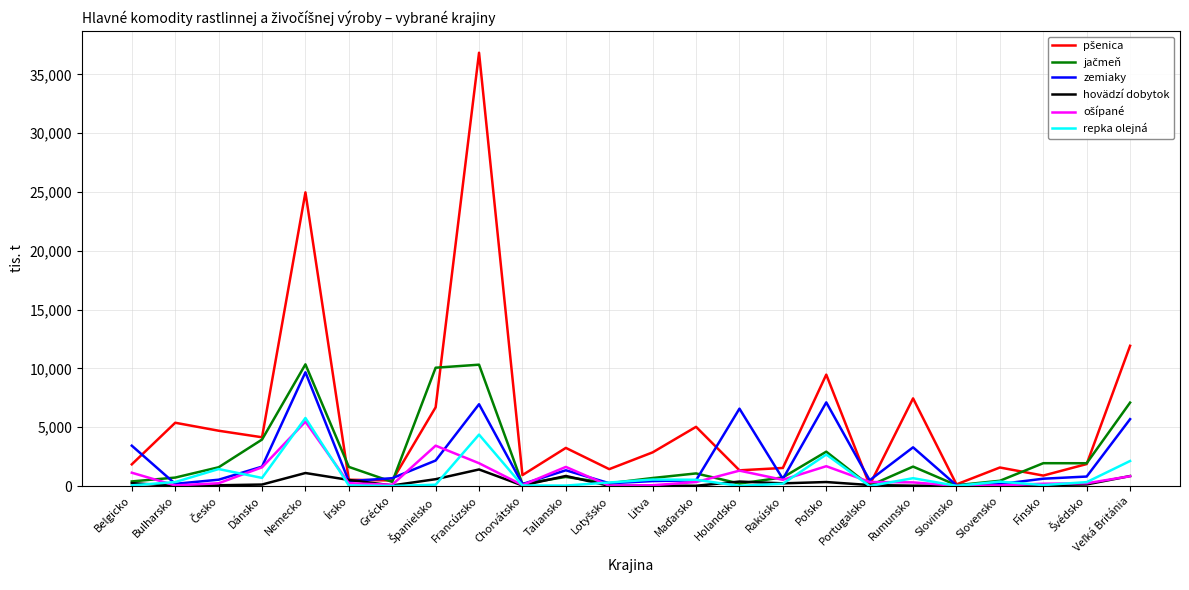

What is the greatest value displayed?

36837.0